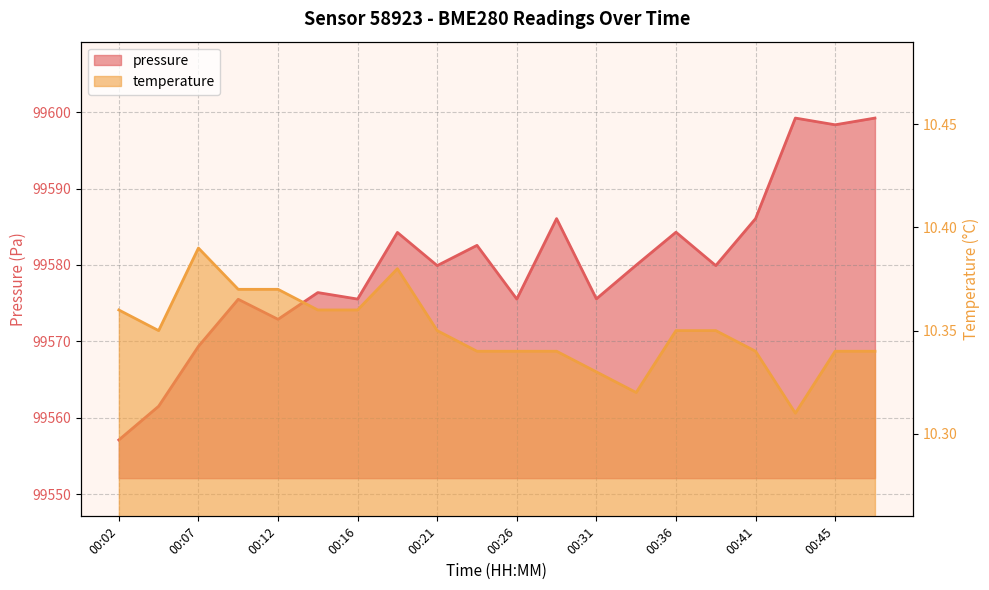

Reading left to right, what are all the values shown in this chart?

pressure: 00:02=99557.1	00:04=99561.5	00:07=99569.3	00:09=99575.5	00:12=99572.9	00:14=99576.4	00:16=99575.5	00:19=99584.2	00:21=99579.9	00:24=99582.6	00:26=99575.5	00:29=99586.1	00:31=99575.6	00:33=99580.0	00:36=99584.3	00:38=99579.9	00:41=99586.1	00:43=99599.2	00:45=99598.3	00:48=99599.2
temperature: 00:02=10.4	00:04=10.3	00:07=10.4	00:09=10.4	00:12=10.4	00:14=10.4	00:16=10.4	00:19=10.4	00:21=10.3	00:24=10.3	00:26=10.3	00:29=10.3	00:31=10.3	00:33=10.3	00:36=10.3	00:38=10.3	00:41=10.3	00:43=10.3	00:45=10.3	00:48=10.3